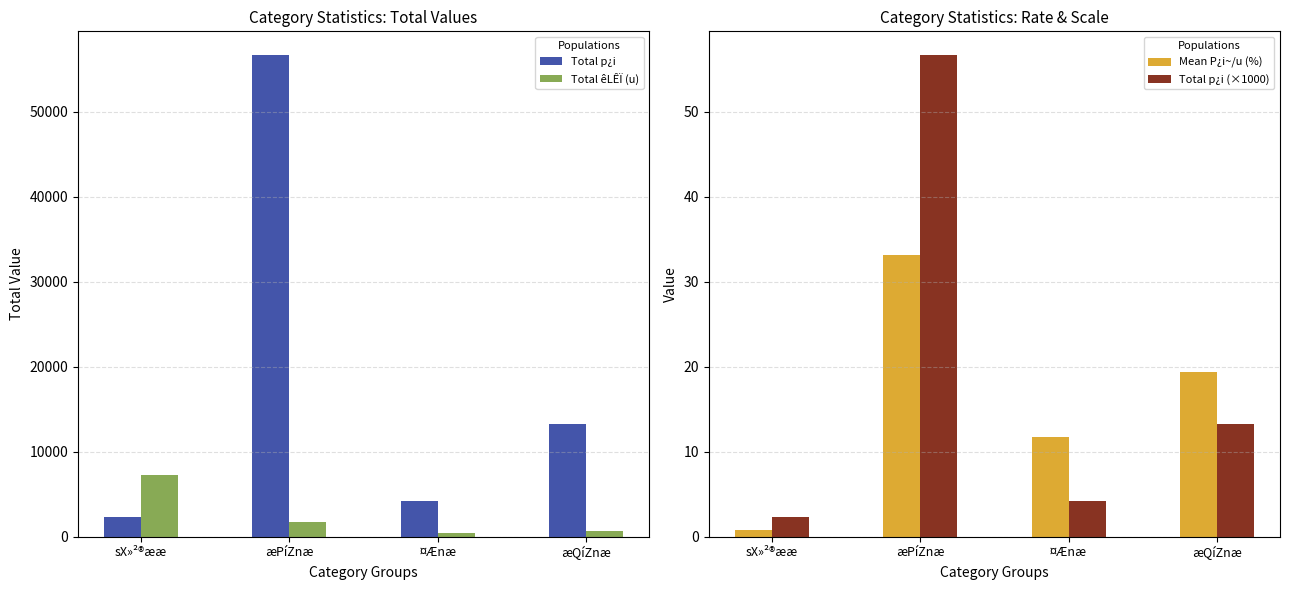

What is the total value across all series at æPíZnæ?

58444.7